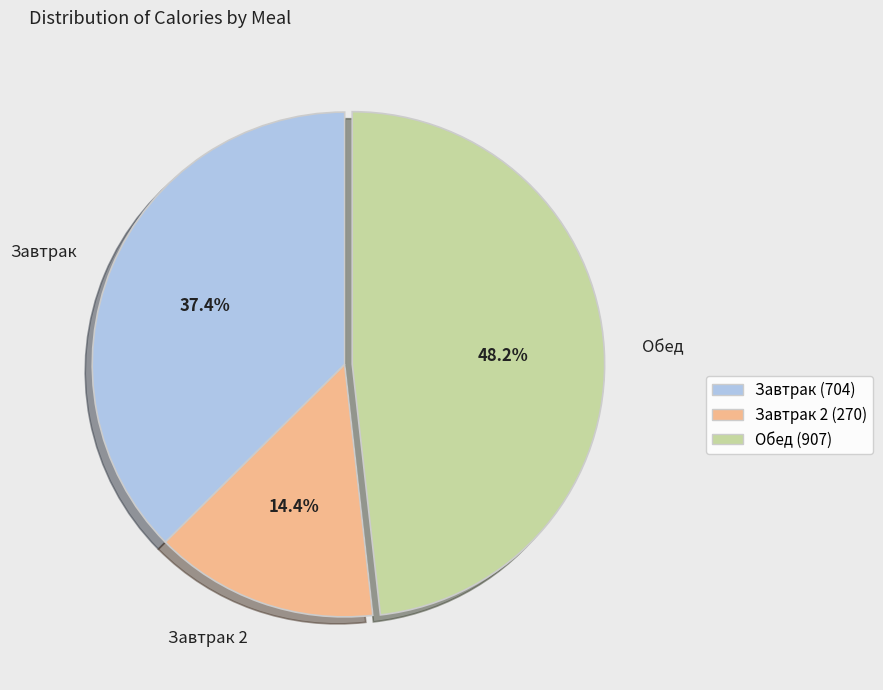

Which category has the biggest portion of the pie?

Обед